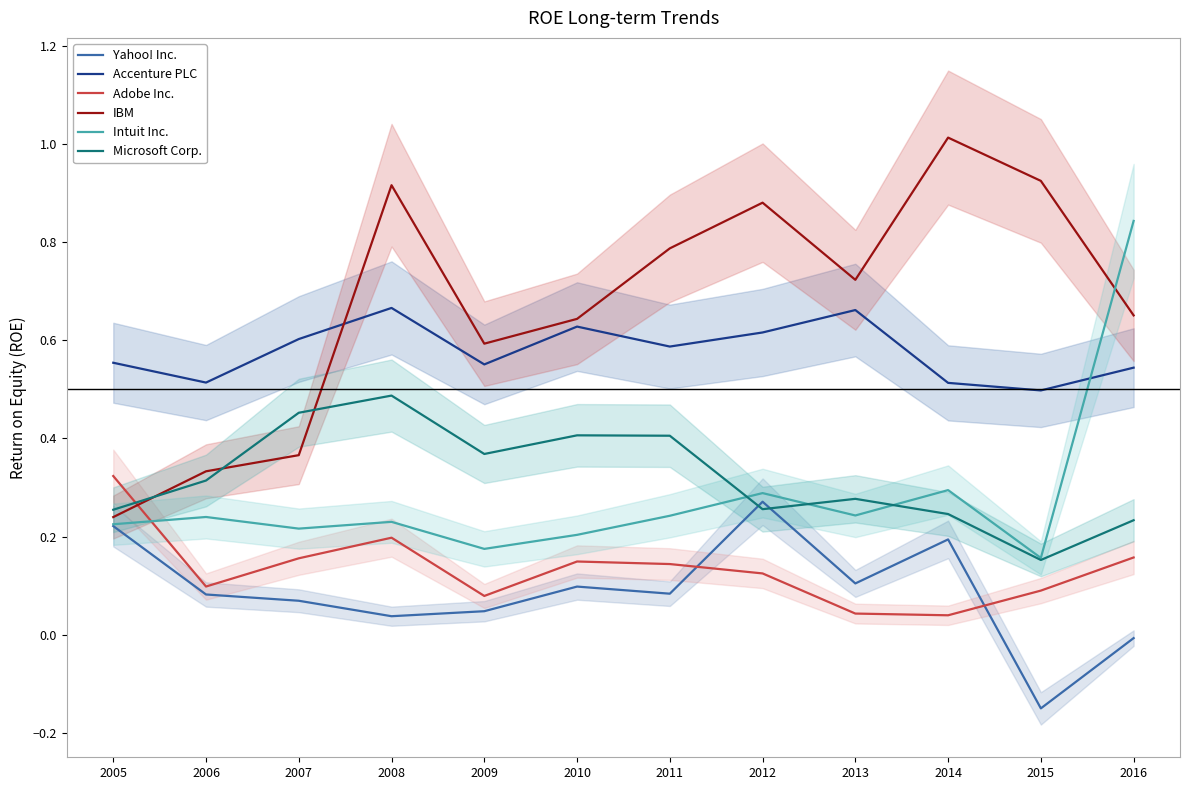

Which series has the largest range (max minus min)?

IBM